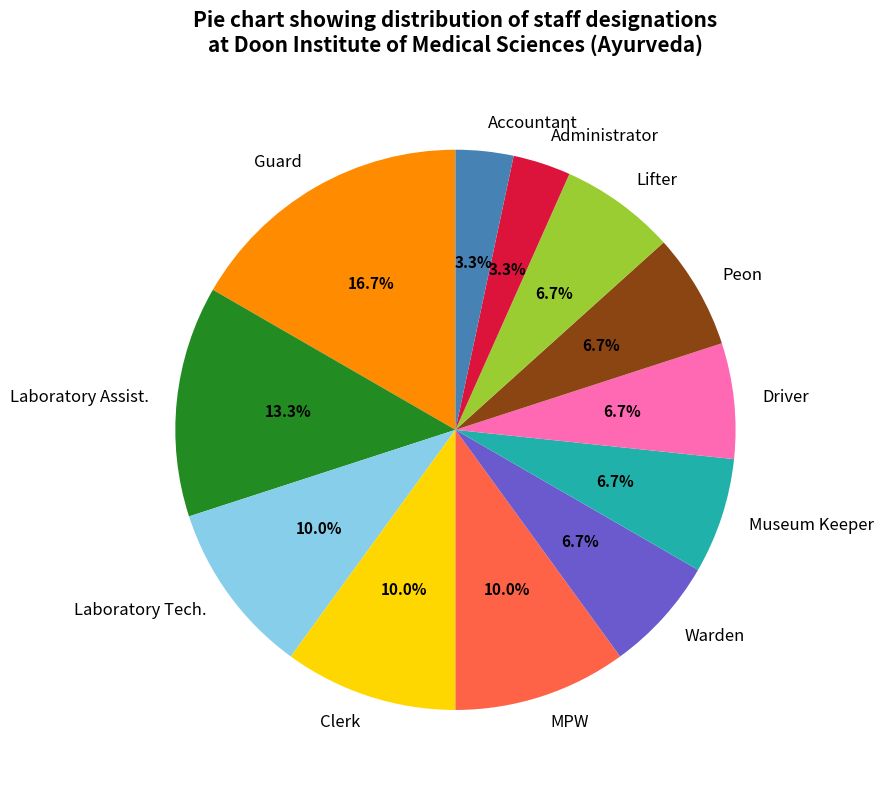

What percentage is the Administrator slice, to the nearest percent?

3%